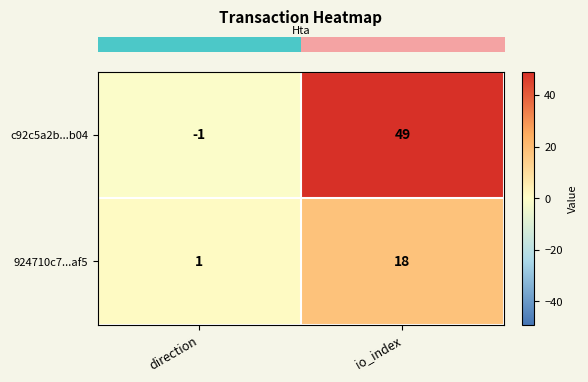

What is the average value of the 924710c7...af5 series?

10